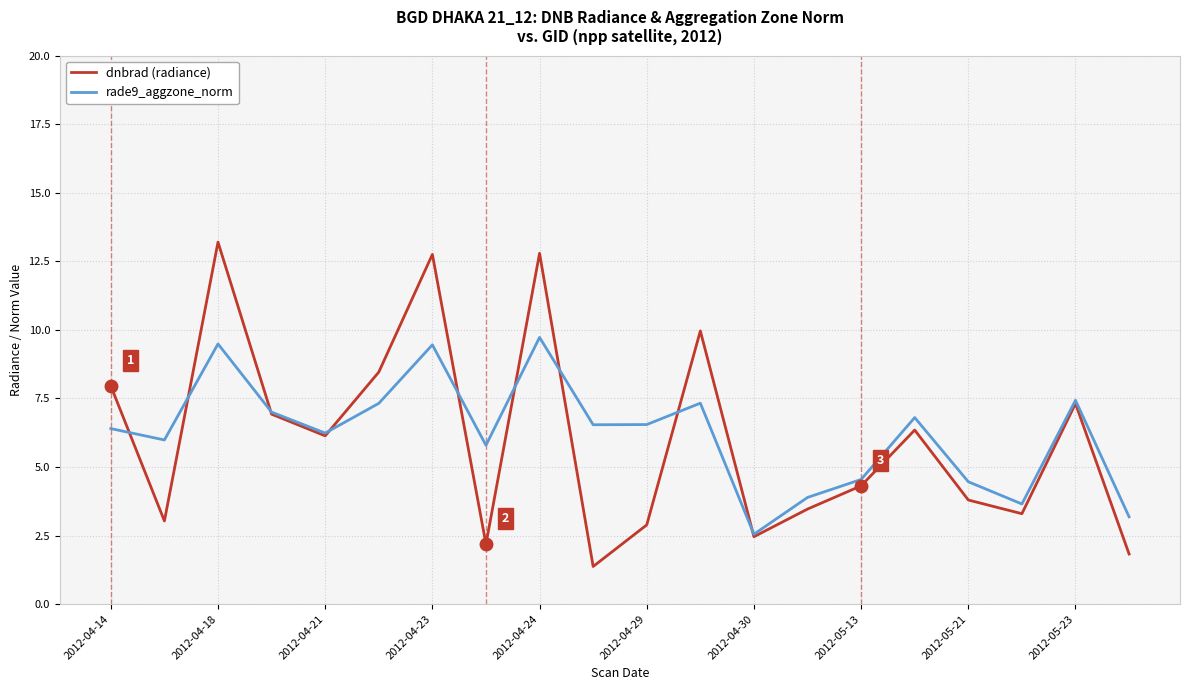

Which series has the widest spread of values?

dnbrad (radiance)